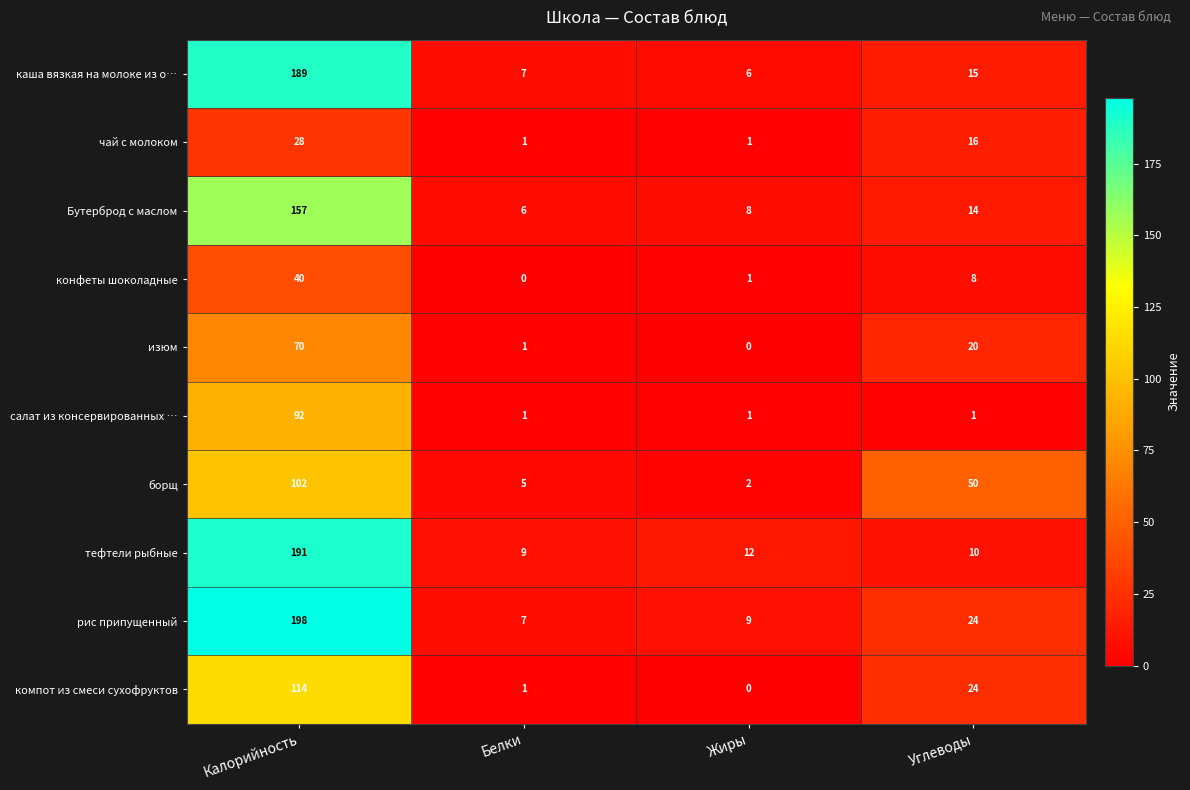

Where is каша вязкая на молоке из о… nearest to the value 97?

Углеводы